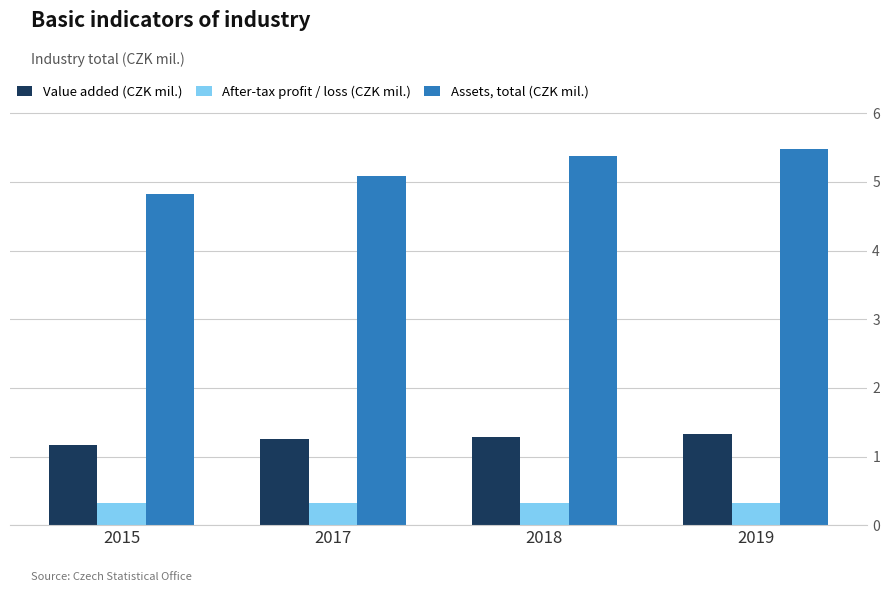

At 2018, list the series in order from smallest to largest.

After-tax profit / loss (CZK mil.), Value added (CZK mil.), Assets, total (CZK mil.)